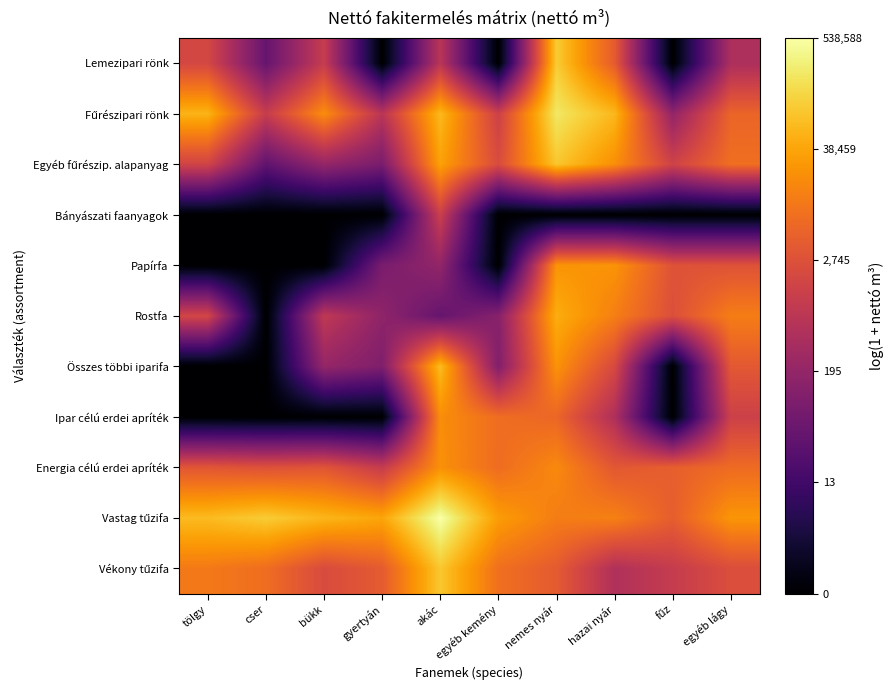

At which category is the sum across all series the highest?

nemes nyár